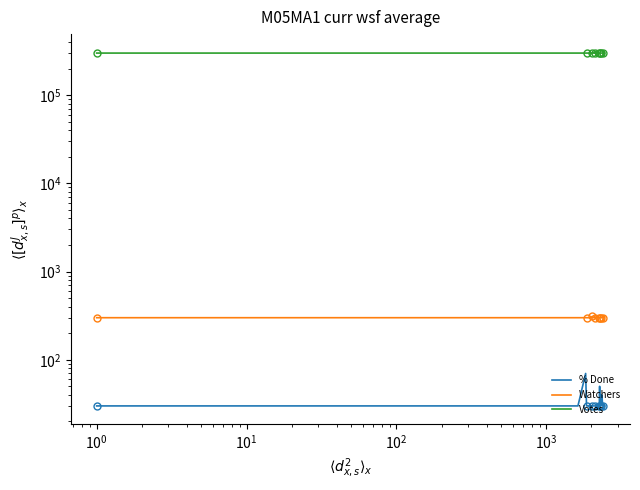

Reading left to right, transcribe all the data shown in this chart.

% Done: 30	30	30	70	30	30	30	30	30	30	30	30	30	30	30	30	30	30	30	30	30	30	50	30	30	30	40	30	30	30	30	30	30	30	40	30	30	30	30	30
Watchers: 300	300	300	300	300	300	300	300	300	300	310	300	300	310	300	300	300	300	310	300	300	300	300	300	300	300	300	300	300	300	300	300	300	300	300	300	300	300	300	310
Votes: 300000	300000	300000	300000	300000	300000	300000	300000	300000	300000	300000	300000	300000	310000	300000	300000	300000	300000	300000	300000	300000	300000	300000	300000	300000	300000	300000	300000	300000	300000	300000	300000	300000	300000	300000	300000	300000	300000	300000	300000